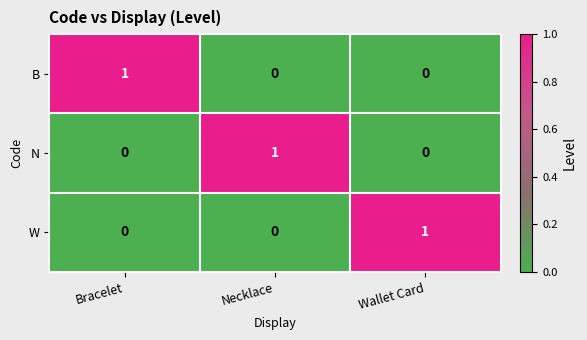

Reading left to right, transcribe all the data shown in this chart.

B: Bracelet=1	Necklace=0	Wallet Card=0
N: Bracelet=0	Necklace=1	Wallet Card=0
W: Bracelet=0	Necklace=0	Wallet Card=1